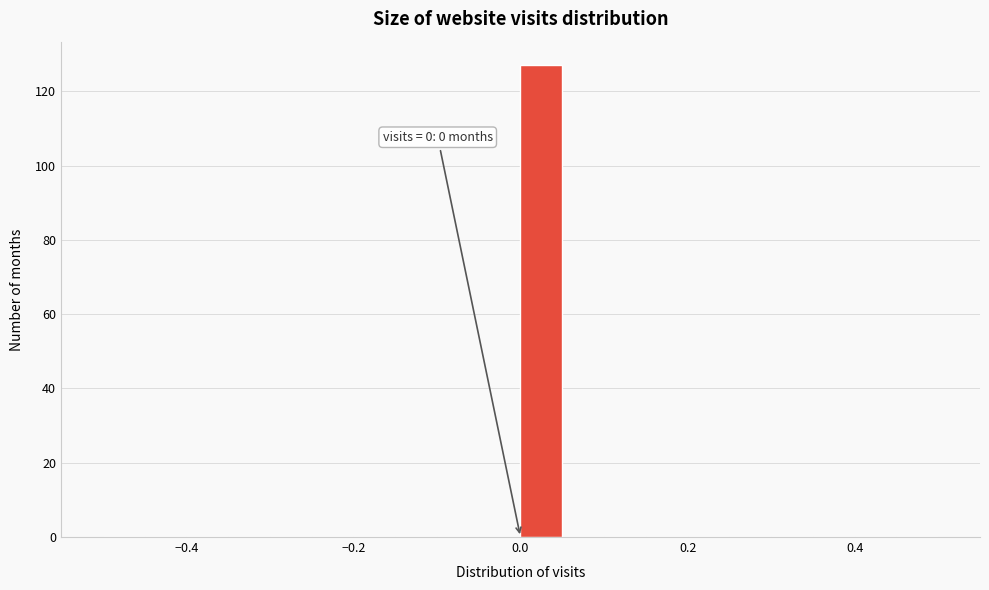

Around what value on the x-axis is the tallest bar? Give the approximate position of its centre, as read against the axis.

0.02